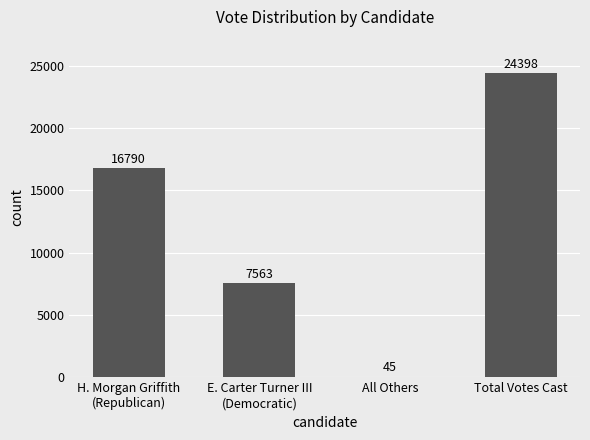

Reading left to right, extract all data points from this chart.

16790	7563	45	24398